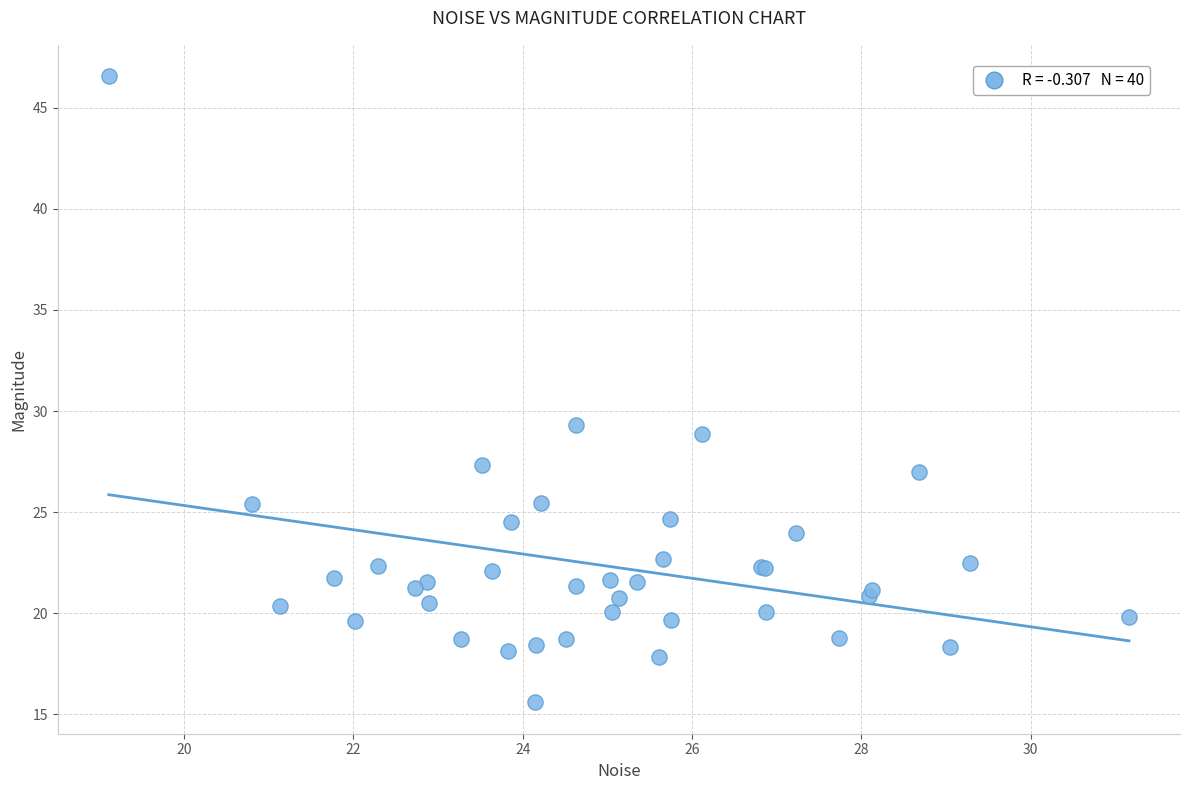

What Y value in the scatter plot is closest to 31?

29.3